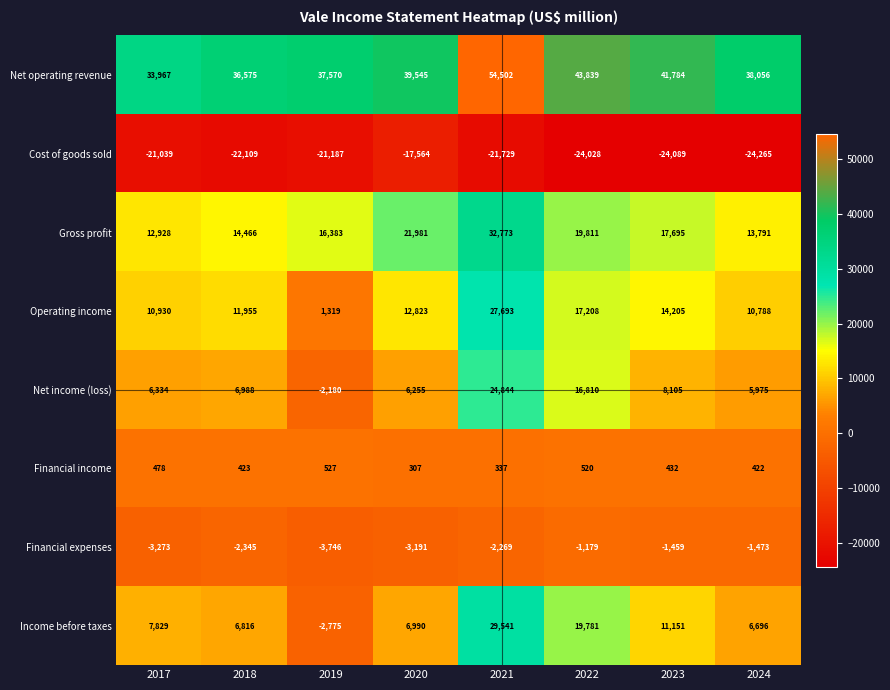

Is the value of Operating income at 2024 greater than the value of Gross profit at 2019?

No